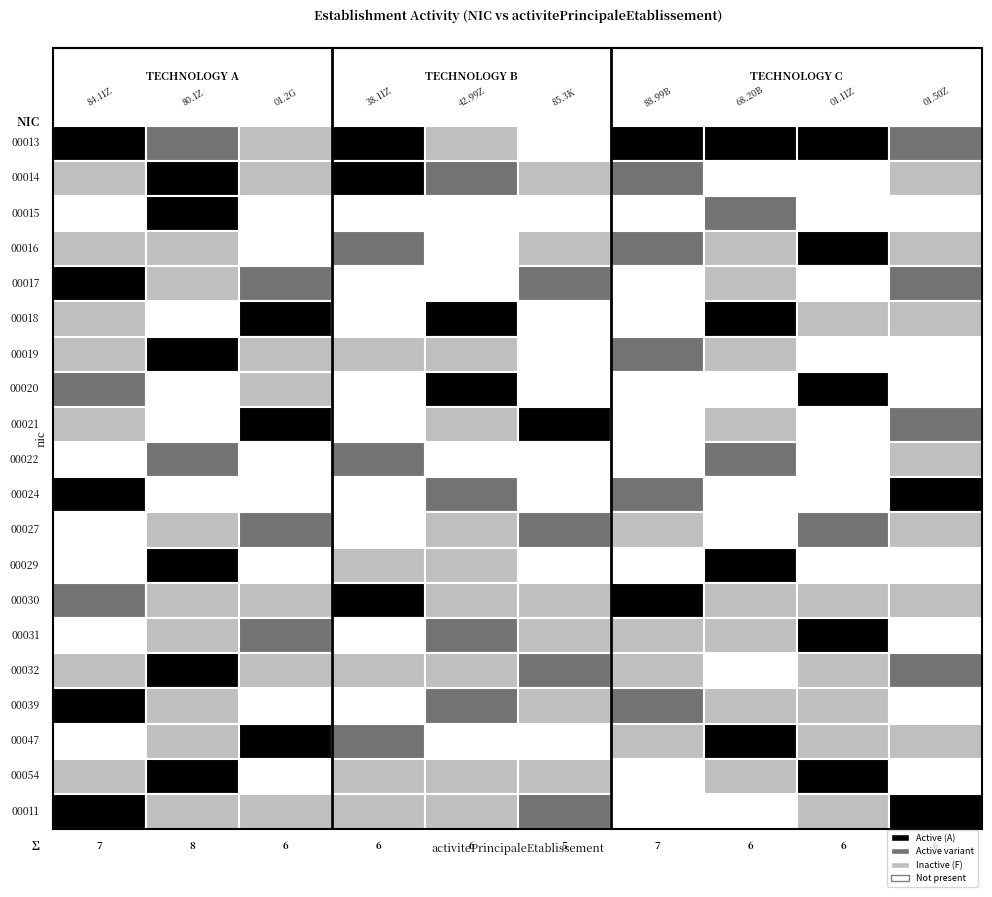

At how many categories does at least one series exceed 0?

10